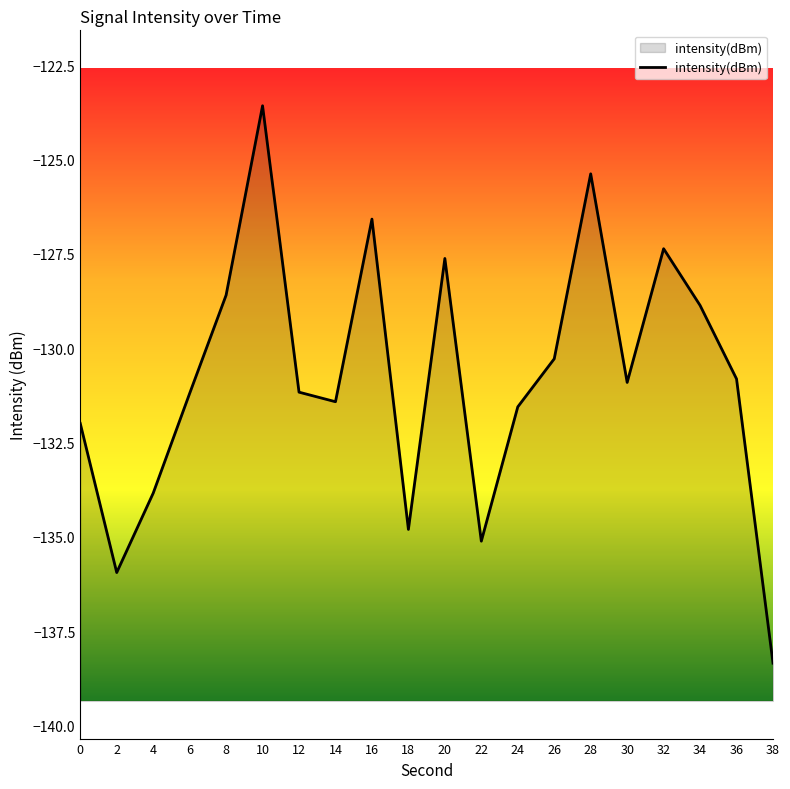

List the labels in order of value, smallest first.

38, 2, 22, 18, 4, 0, 24, 14, 6, 12, 30, 36, 26, 34, 8, 20, 32, 16, 28, 10